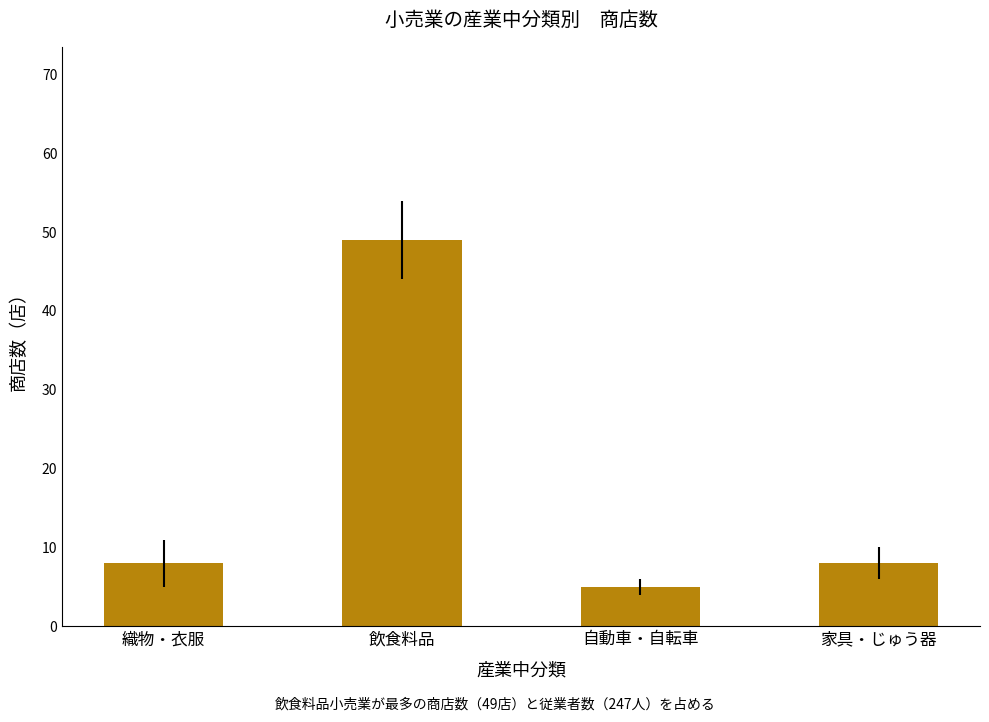

What is the change in value from 飲食料品 to 家具・じゅう器?

-41